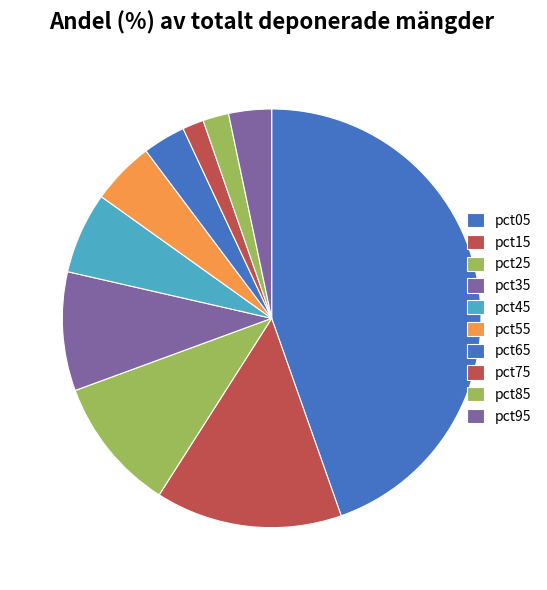

Is pct95 the majority of the pie?

No